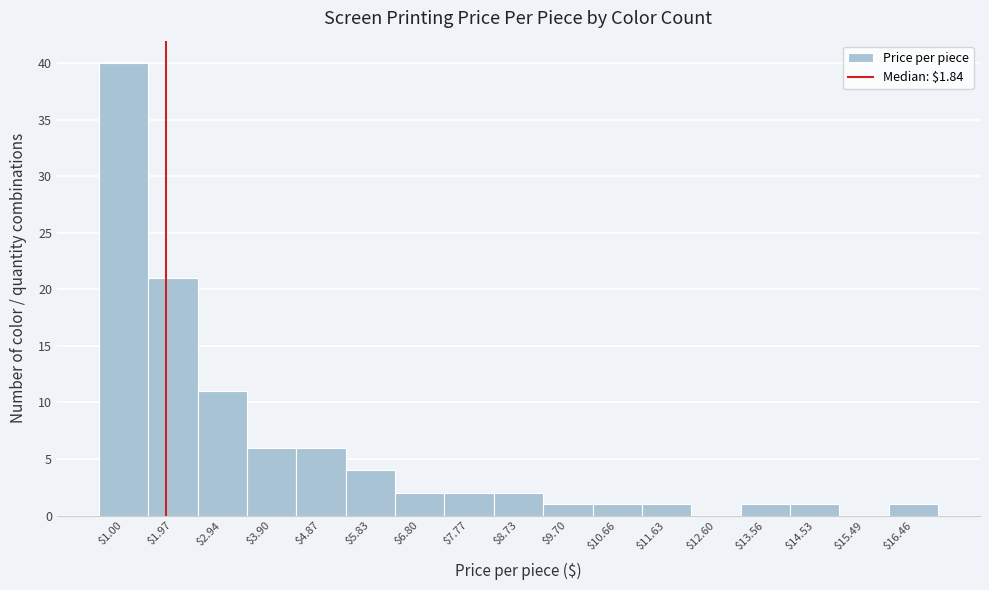

How tall is the bar that spans 16.0 to 16.9 on the x-axis? Neither the bar edges nor the heights are printed on the chart, so give them approximately, as read against the axes.

1